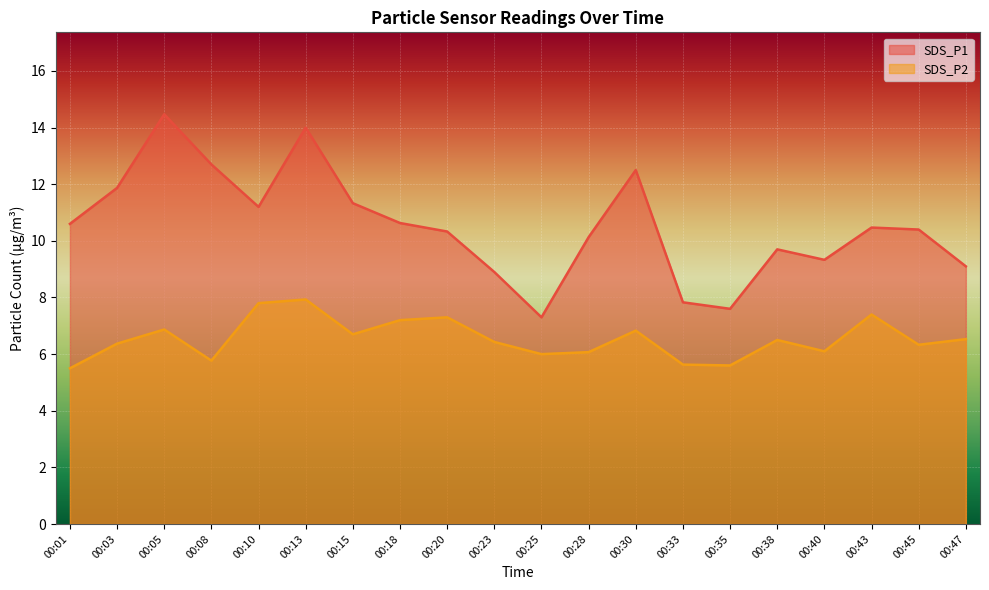

Is the value of SDS_P2 at 00:03 greater than the value of SDS_P1 at 00:28?

No